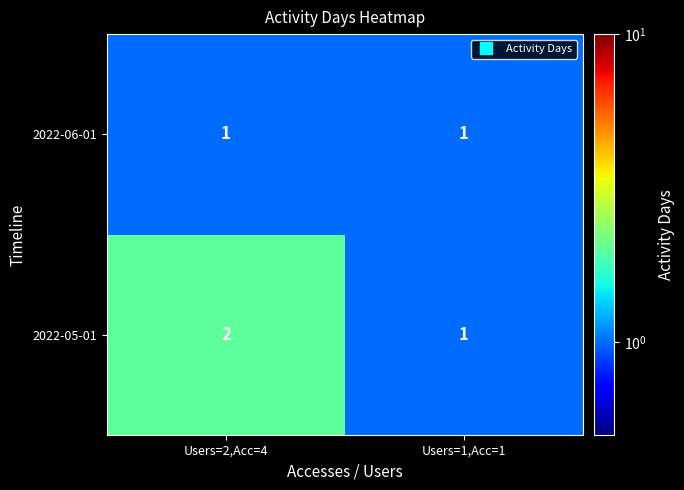

At which category is the sum across all series the highest?

Users=2,Acc=4